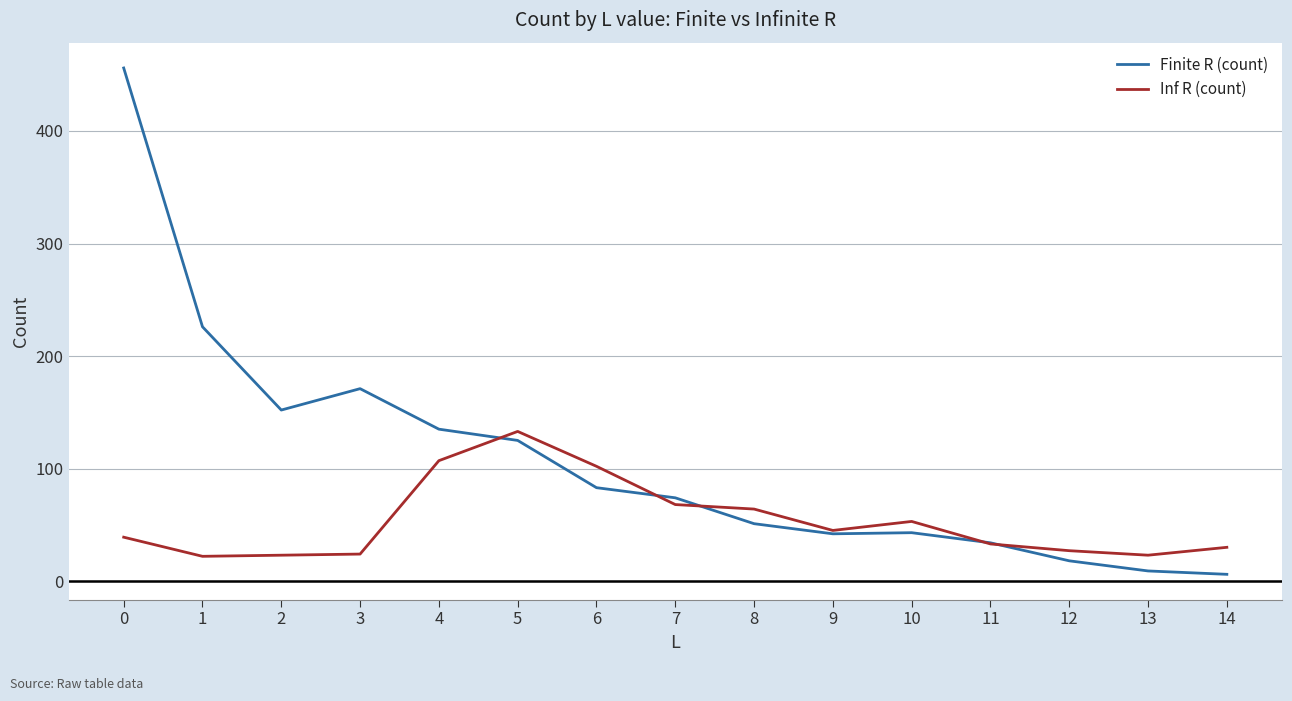

Which series has the largest range (max minus min)?

Finite R (count)